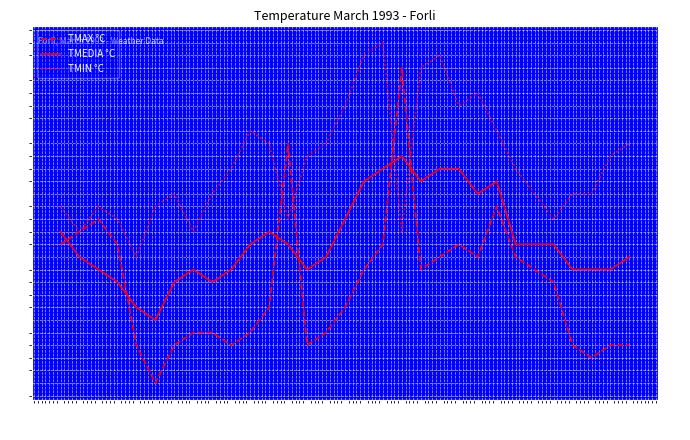

Rank the categories by TMEDIA °C value from lowest to highest.

6/3, 5/3, 4/3, 7/3, 9/3, 3/3, 8/3, 10/3, 14/3, 28/3, 29/3, 30/3, 2/3, 15/3, 31/3, 11/3, 13/3, 25/3, 26/3, 27/3, 1/3, 12/3, 16/3, 23/3, 17/3, 20/3, 24/3, 18/3, 21/3, 22/3, 19/3